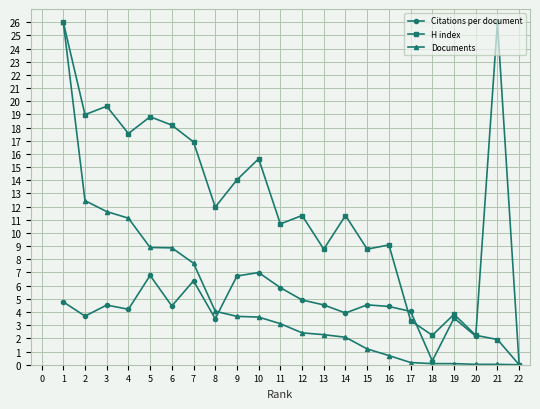

The Documents series shows 2.0 at 9. True or false?

False